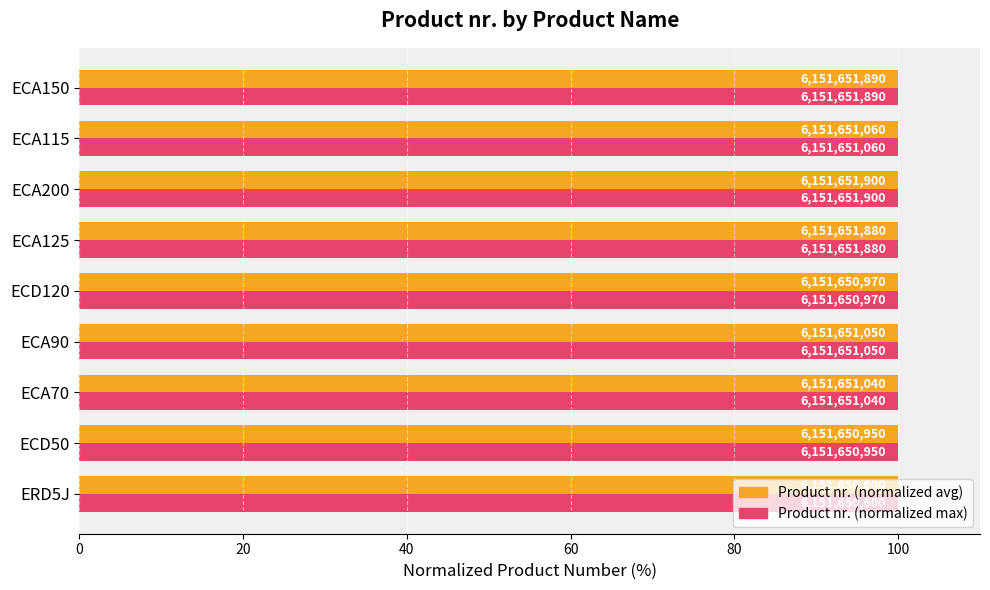

Which series has the largest total across all categories?

Product nr. (normalized avg)